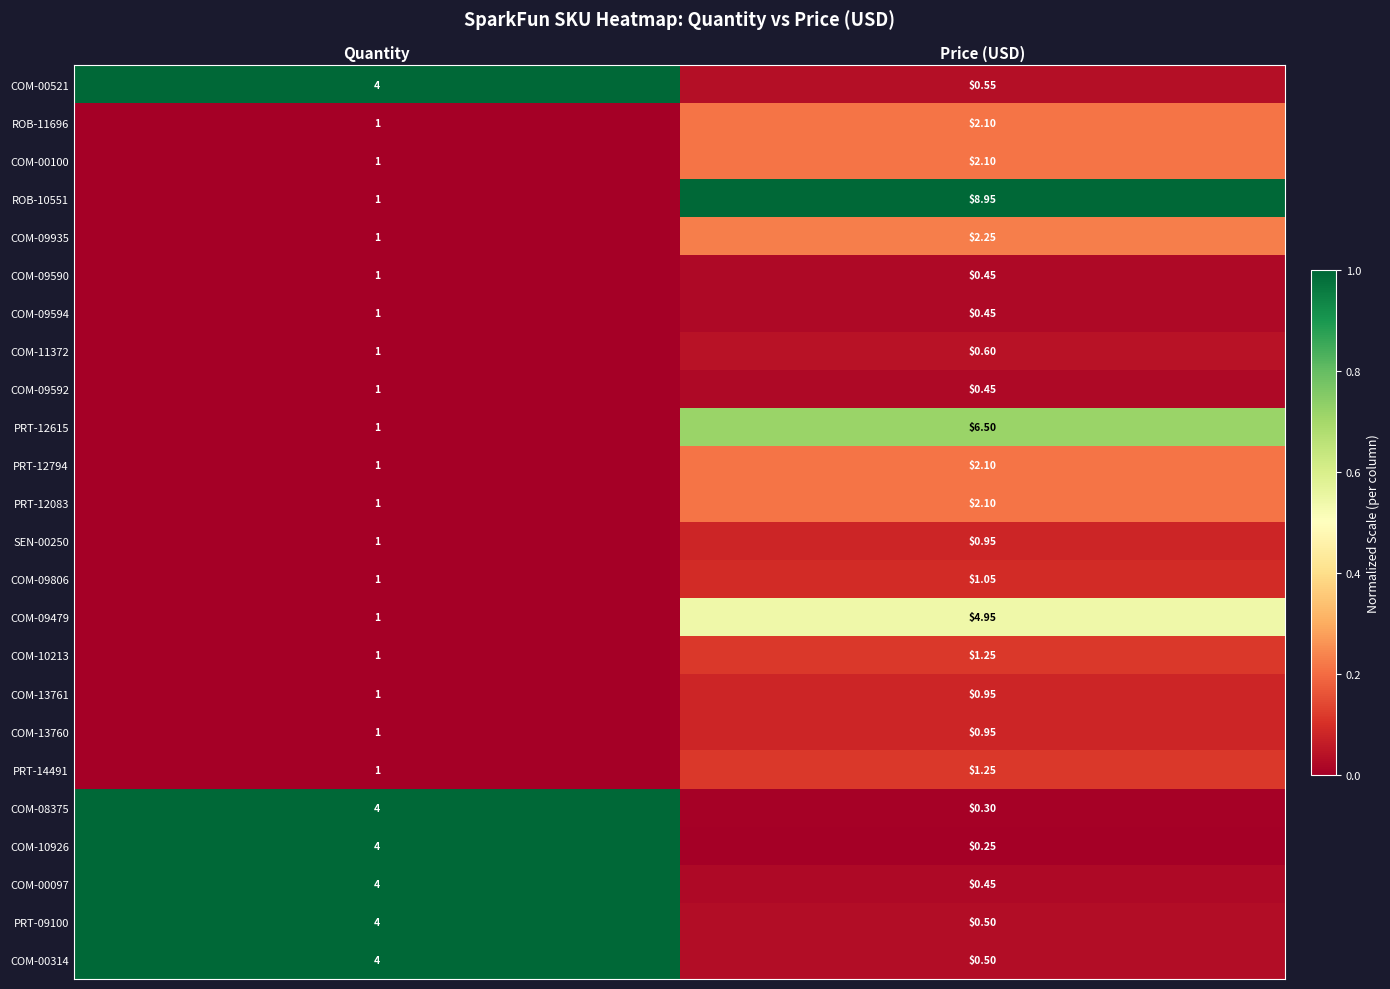

Count the number of data series in this chart.

24